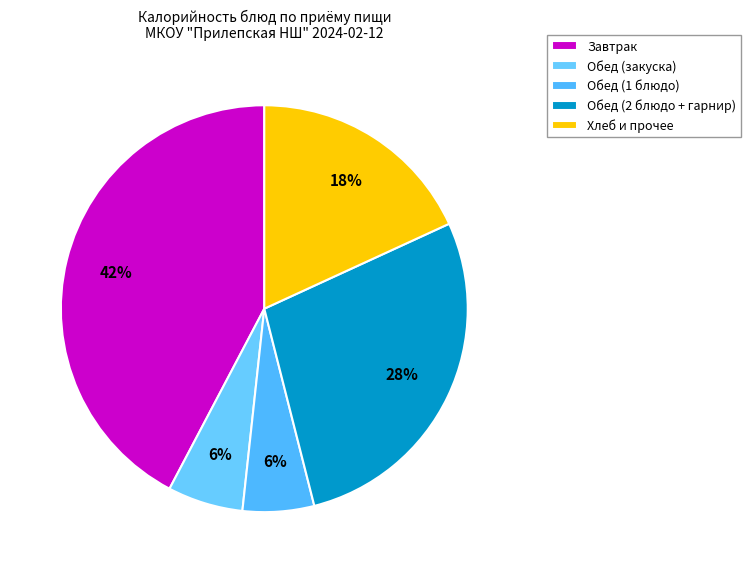

How many slices are in this pie chart?

5